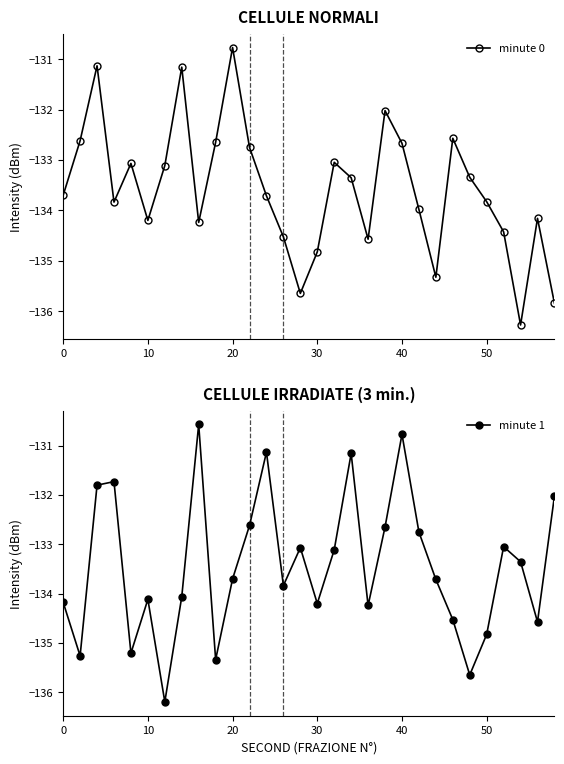

Does the chart have visible grid lines?

No